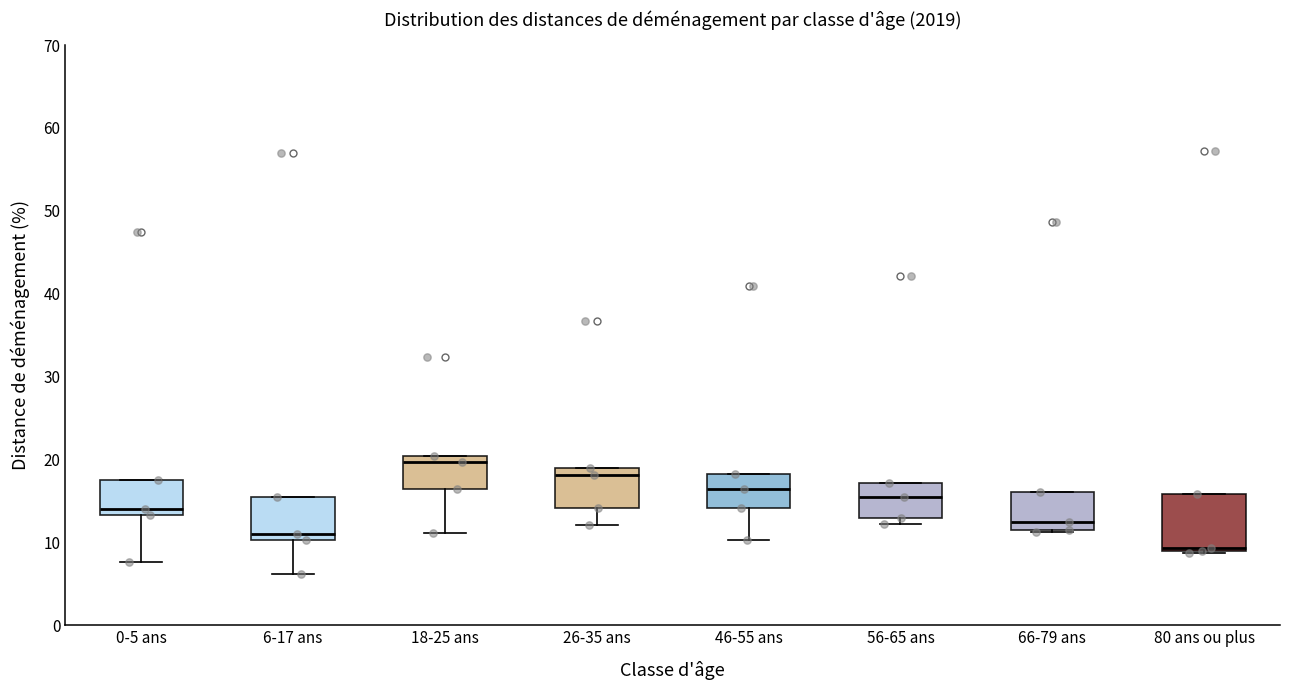

Comparing the boxes themselves (not the whiskers), which one is the tallest?

80 ans ou plus